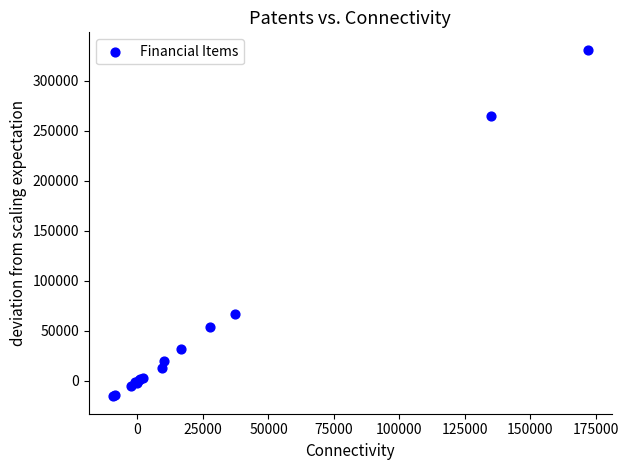

What Y value in the scatter plot is closest to 157809?

66867